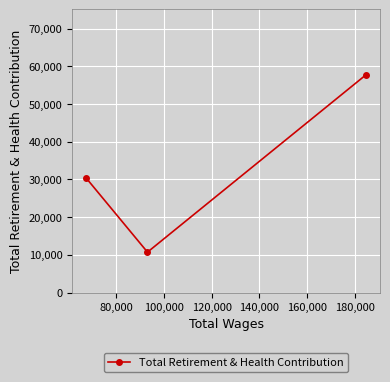

What is the difference between the maximum and minimum values?

47023